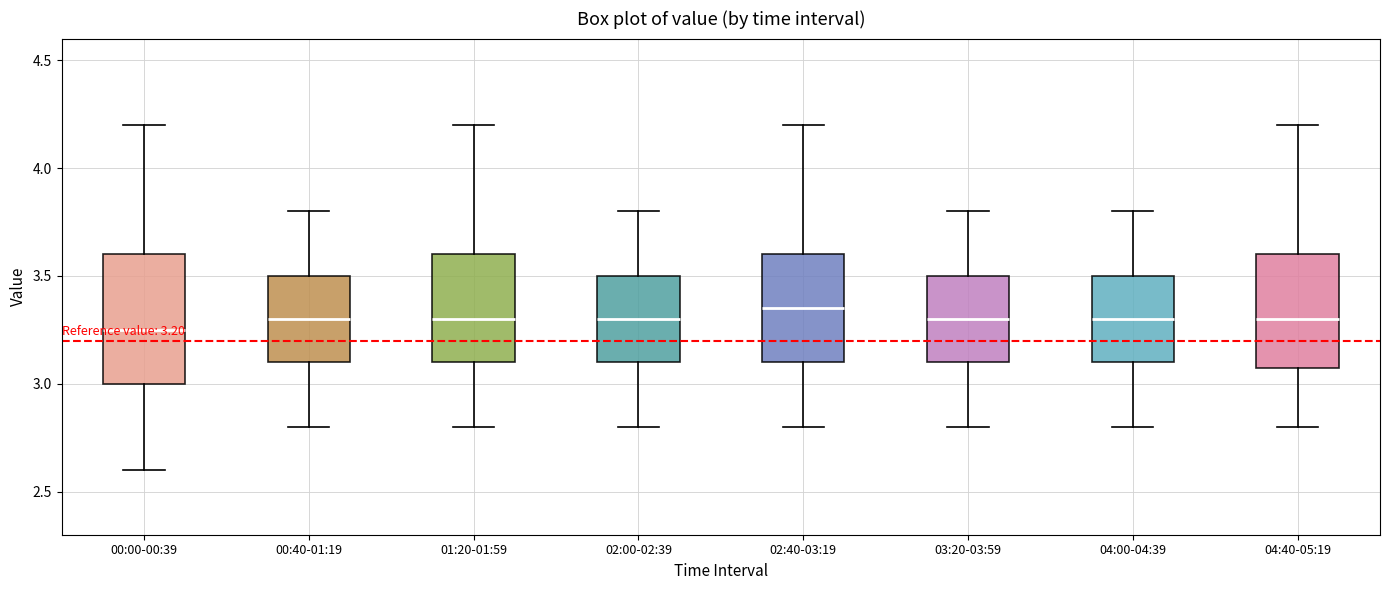

Comparing the boxes themselves (not the whiskers), which one is the tallest?

00:00-00:39